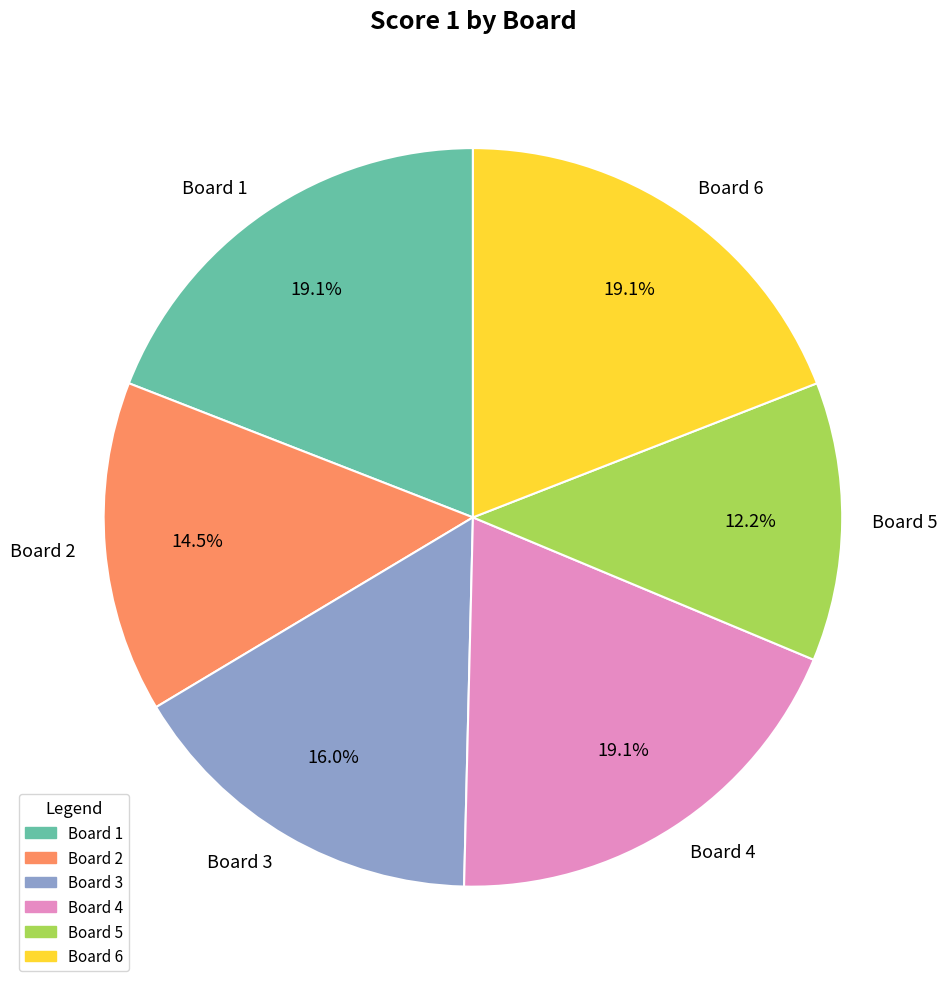

How much of the chart is everything except Board 2?

85.5%